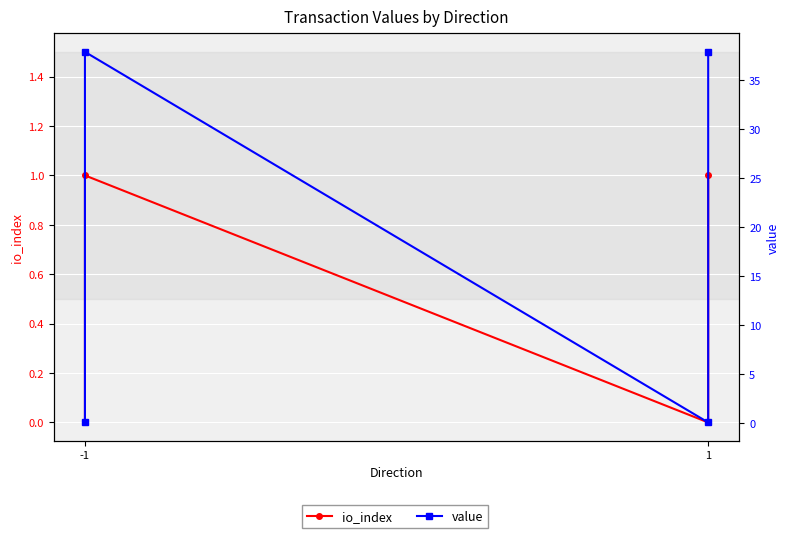

What is the sum of all value values?

75.8